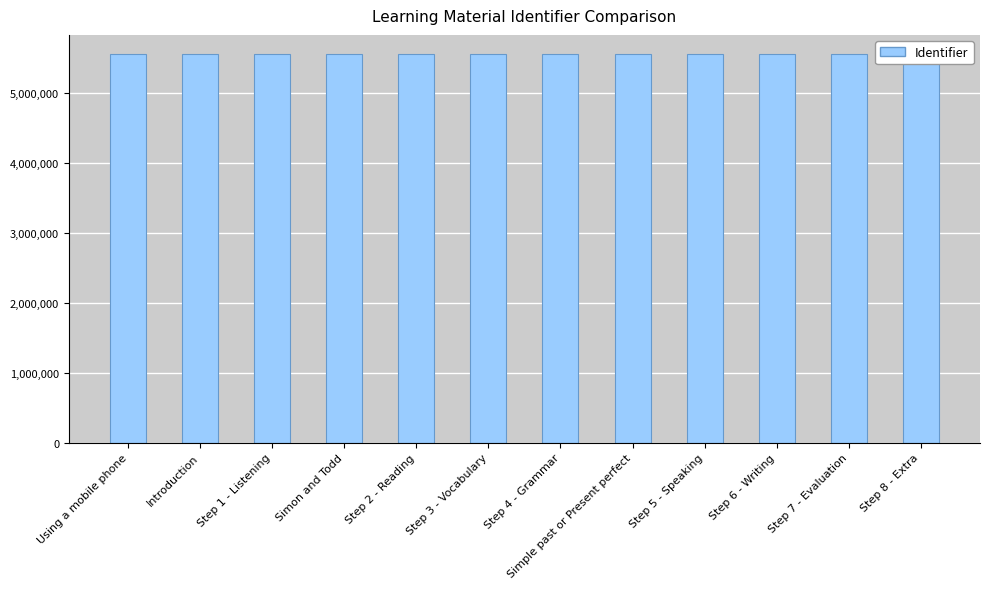

Approximately how many times larger is the value at Step 7 - Evaluation compared to Step 1 - Listening?

1.0